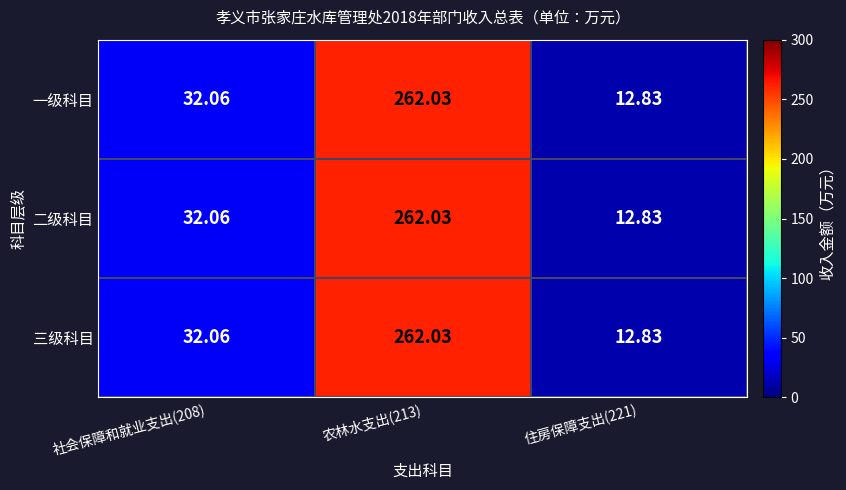

How many values in the 一级科目 series exceed 32?

2